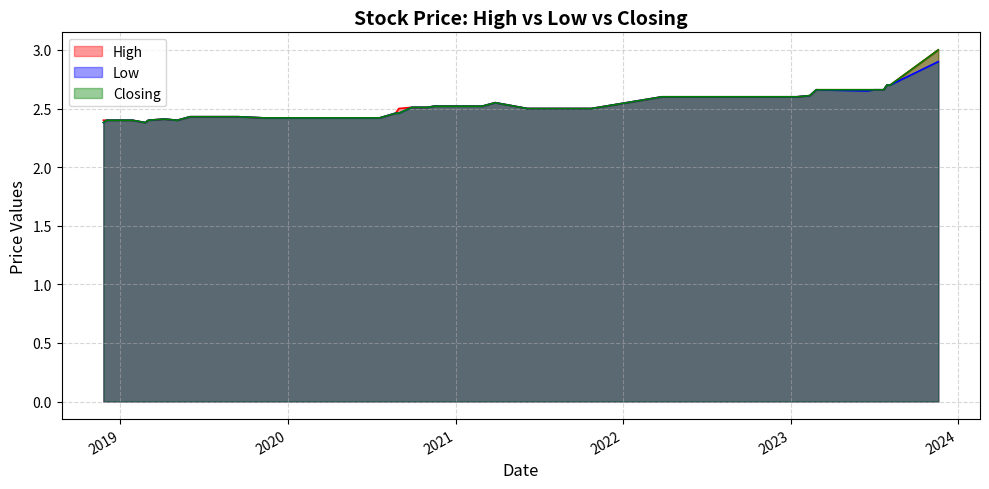

What is the average value of the Closing series?

2.5